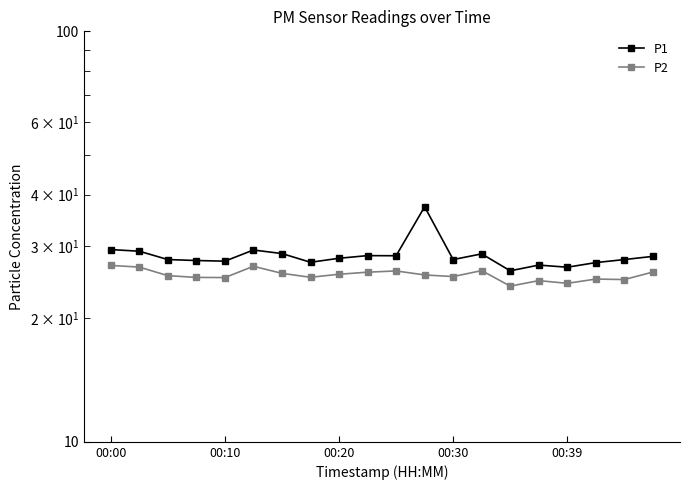

Which series has the largest range (max minus min)?

P1